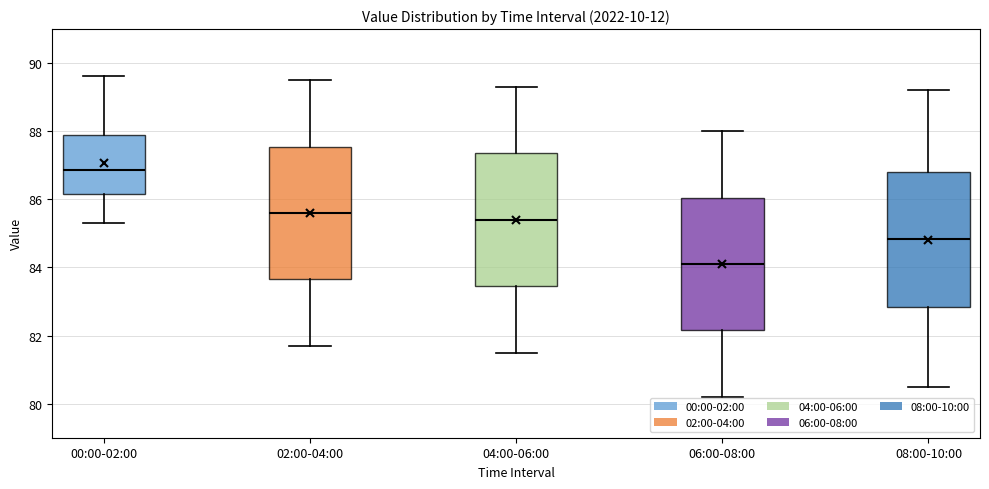

Where does the upper whisker of the box for 02:00-04:00 end on the y-axis? The values are not printed on the chart, so give them approximately, as read against the axis.

89.6